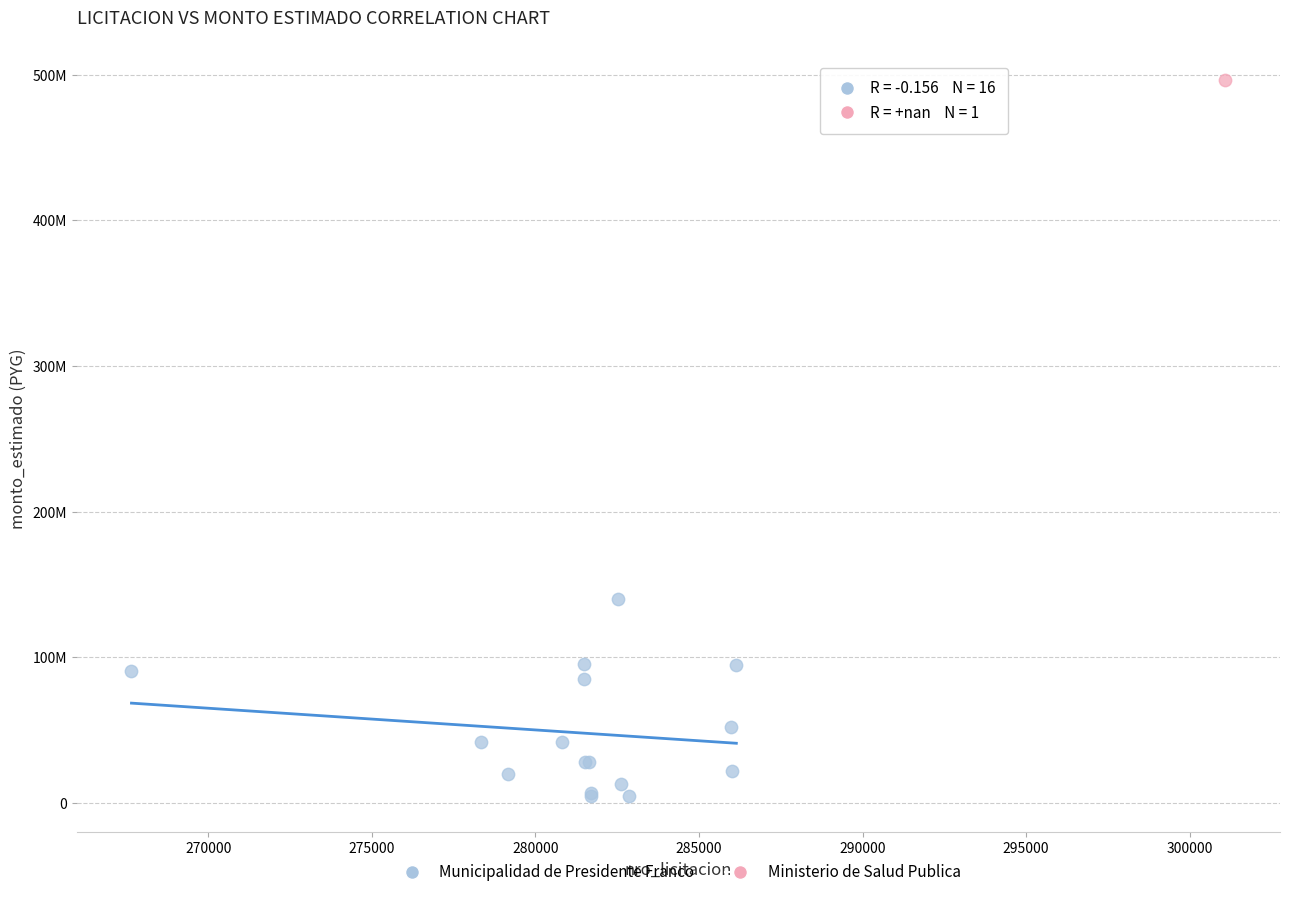

What are all the series names shown in the legend?

Municipalidad de Presidente Franco, Ministerio de Salud Publica